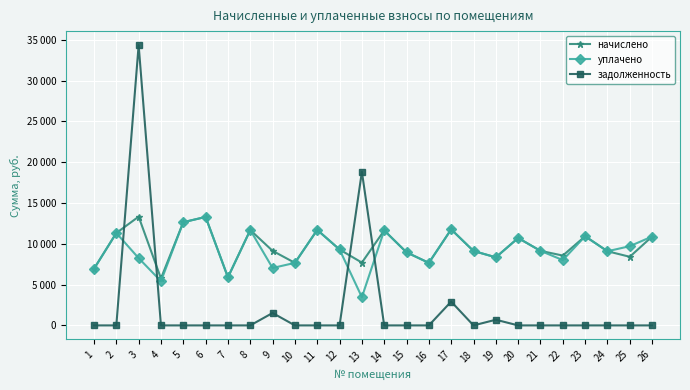

What are all the series names shown in the legend?

начислено, уплачено, задолженность